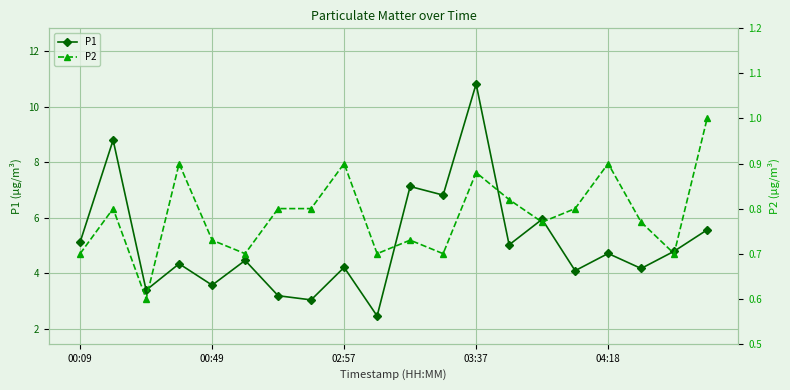

Reading left to right, transcribe all the data shown in this chart.

P1: 5.1	8.8	3.4	4.3	3.6	4.5	3.2	3.0	4.2	2.5	7.1	6.8	10.8	5.0	6.0	4.1	4.7	4.2	4.8	5.6
P2: 0.7	0.8	0.6	0.9	0.7	0.7	0.8	0.8	0.9	0.7	0.7	0.7	0.9	0.8	0.8	0.8	0.9	0.8	0.7	1.0